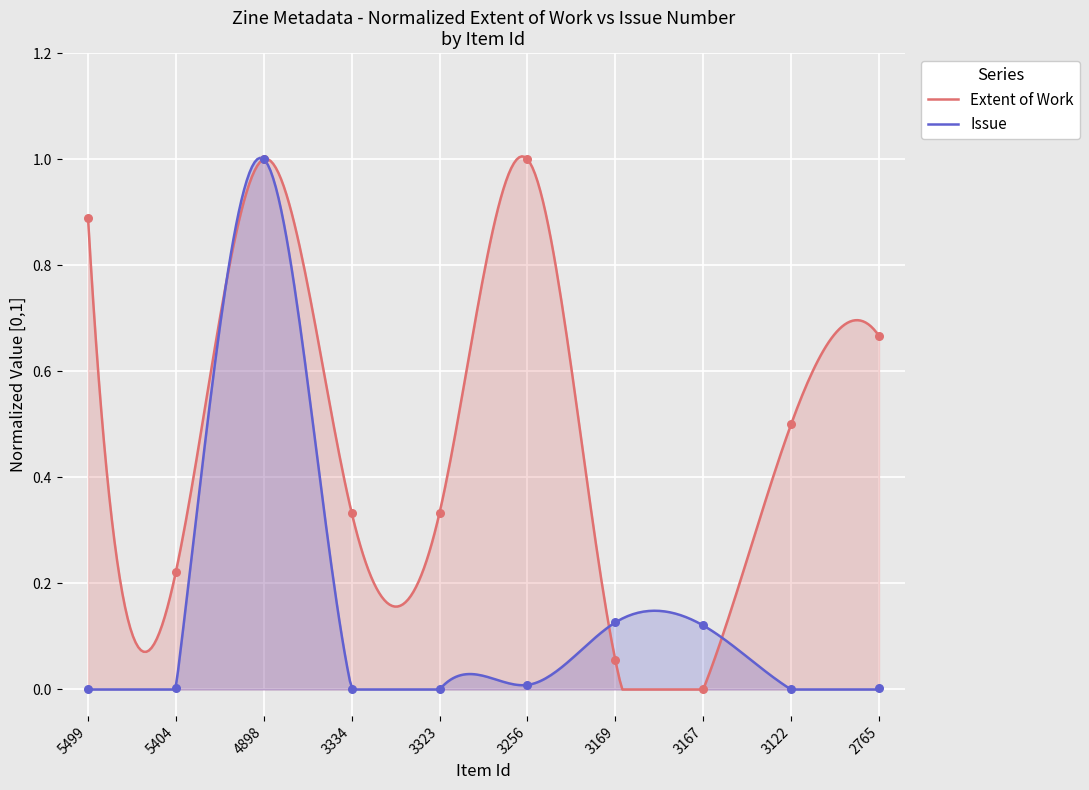

Is the value of Extent of Work at 3122 greater than the value of Issue at 5499?

Yes